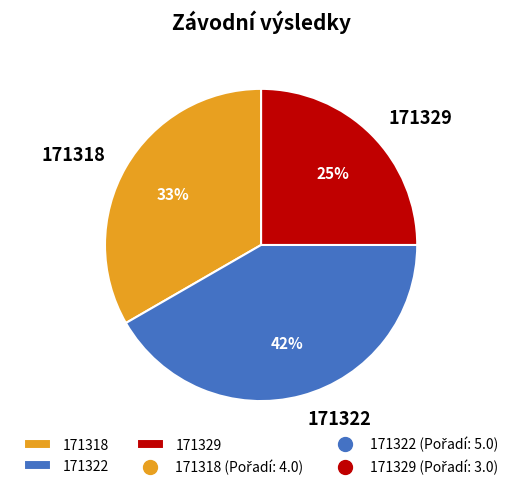

Combined, do 171318 and 171329 account for over 50%?

Yes